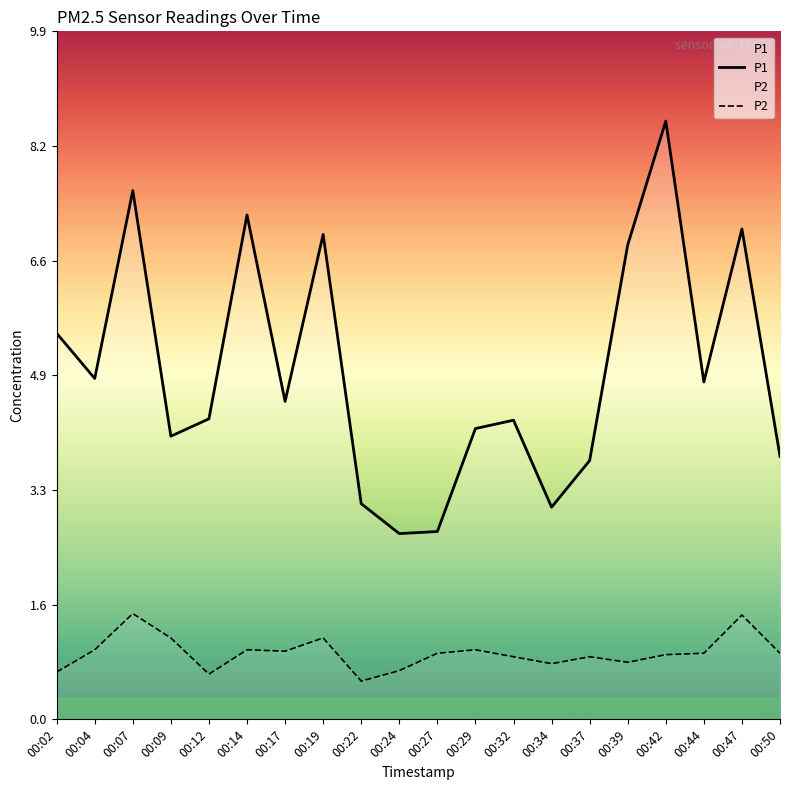

What is the average value of the P1 series?

5.0